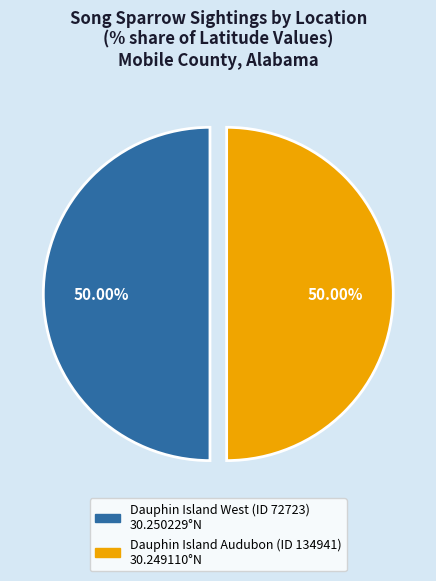

Do Dauphin Island West (ID 72723) and Dauphin Island Audubon (ID 134941) together represent more than half of the pie?

Yes